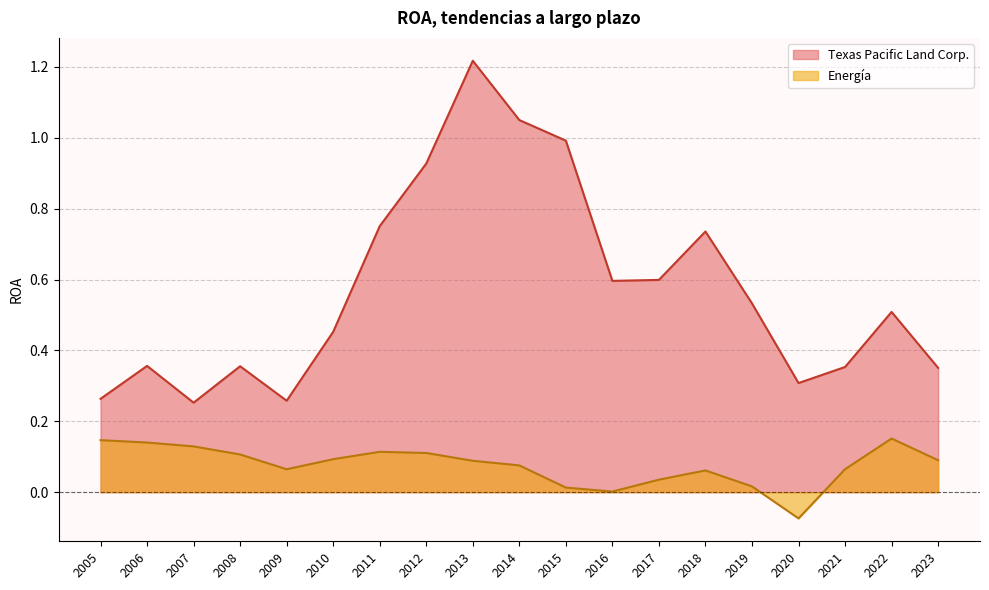

What value does the Texas Pacific Land Corp. series have at 2010?

0.5